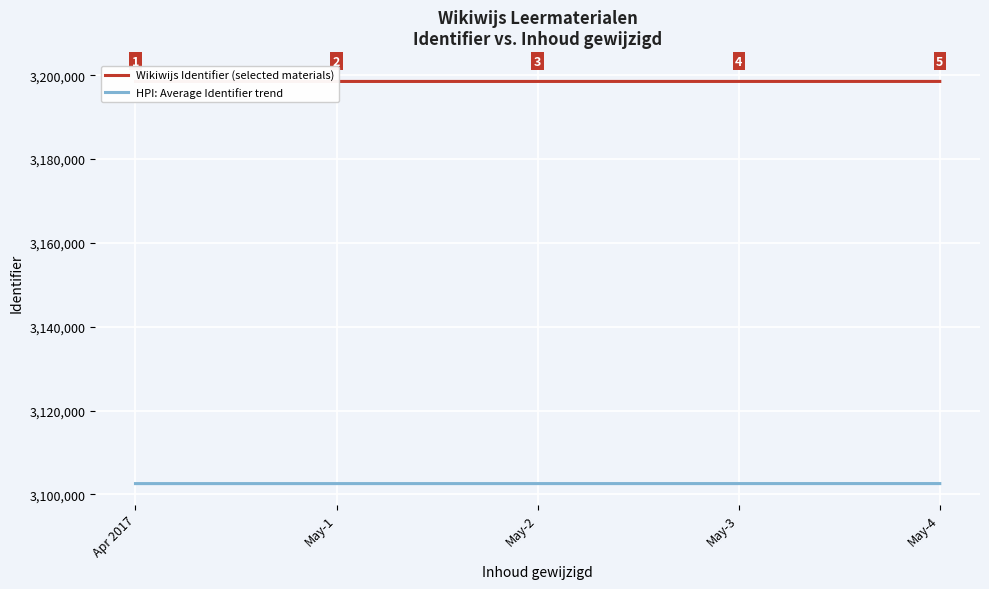

True or false: Wikiwijs Identifier (selected materials) and HPI: Average Identifier trend intersect in this chart.

False